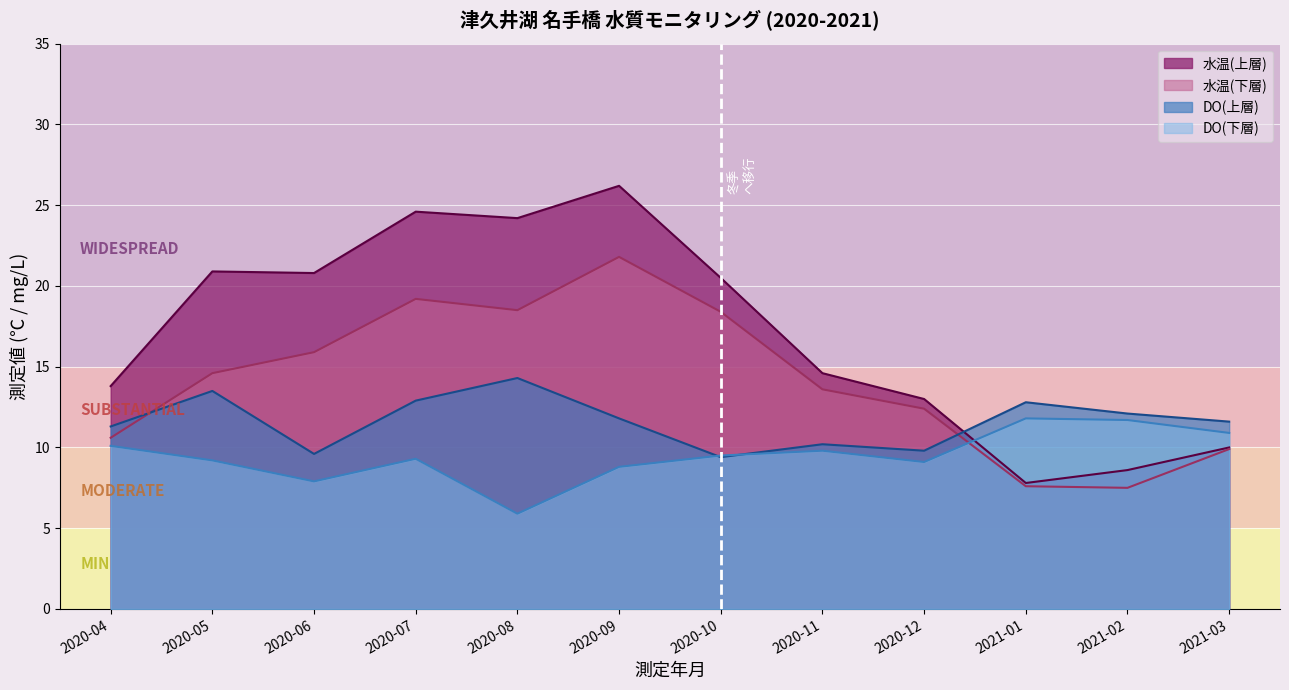

At how many categories does at least one series exceed 9?

12